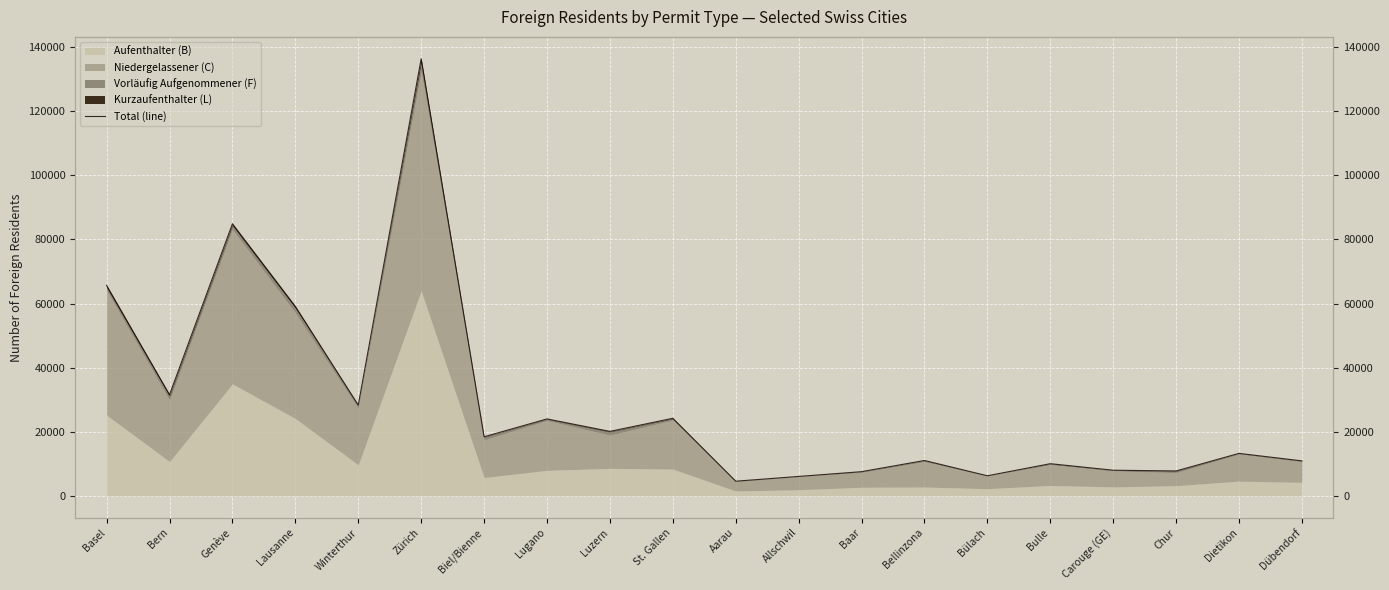

Rank the categories by value from highest to lowest.

Zürich, Genève, Basel, Lausanne, Bern, Winterthur, St. Gallen, Lugano, Luzern, Biel/Bienne, Dietikon, Bellinzona, Dübendorf, Bulle, Carouge (GE), Chur, Baar, Bülach, Allschwil, Aarau